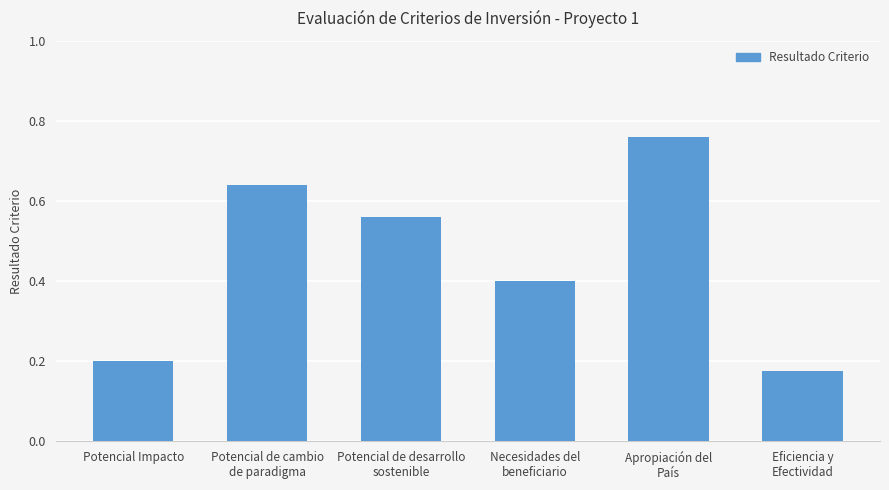

How many values are between 0 and 1?

6